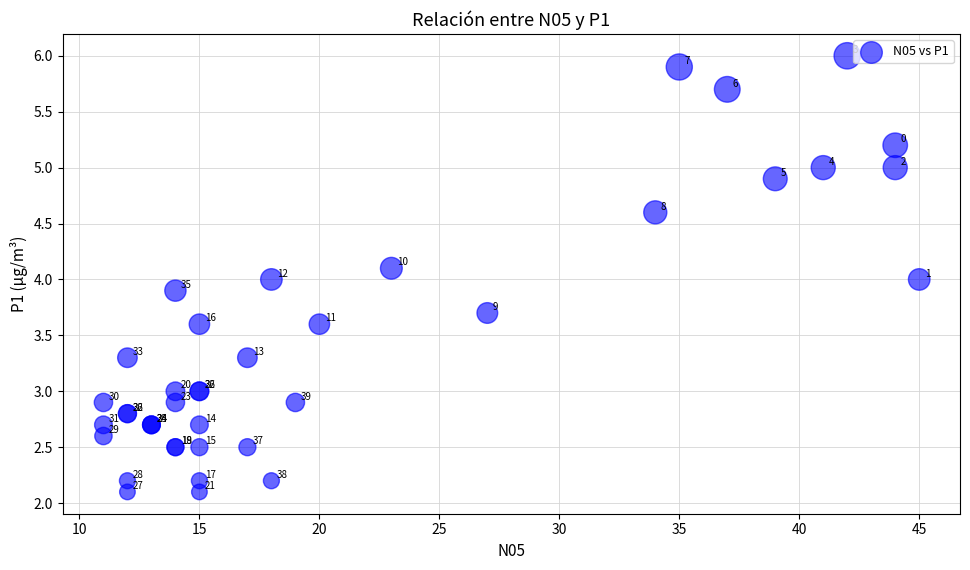

What Y value in the scatter plot is closest to 4?

4.0